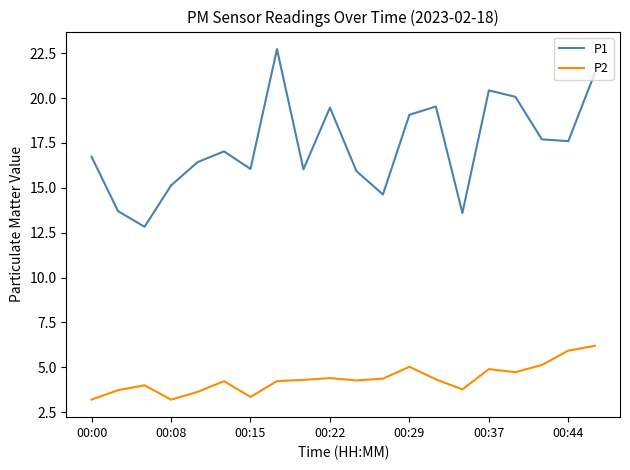

True or false: P1 and P2 intersect in this chart.

False